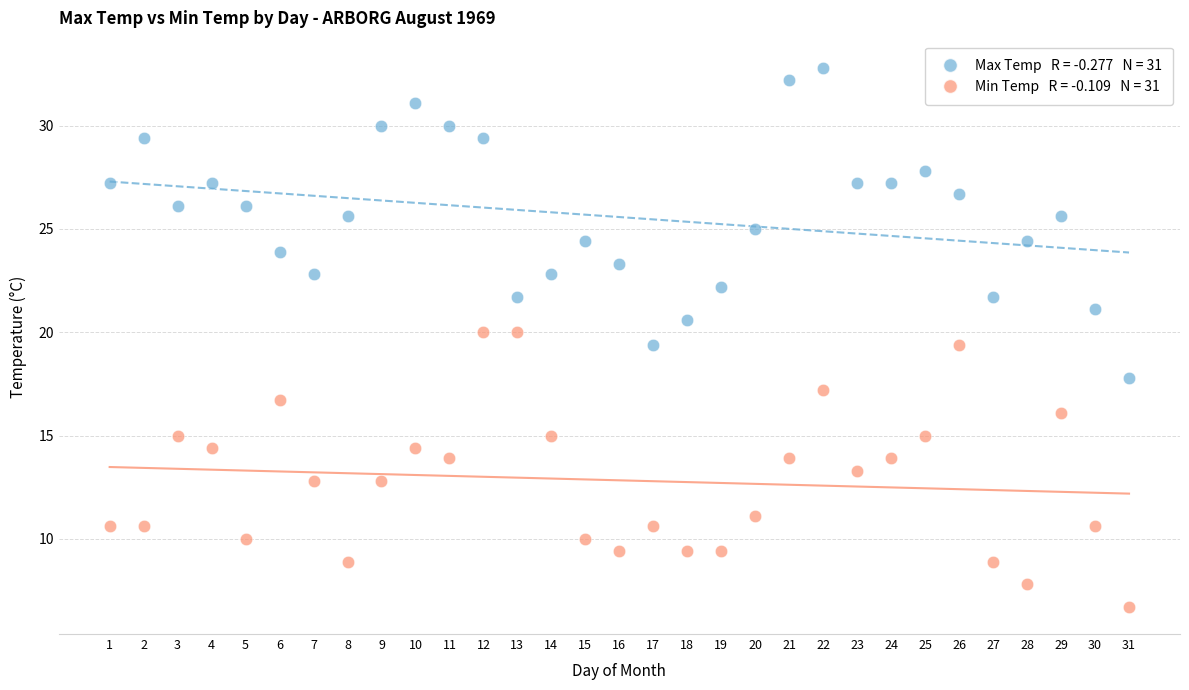

Across all data points, what is the range of X values (max minus min)?

30.0